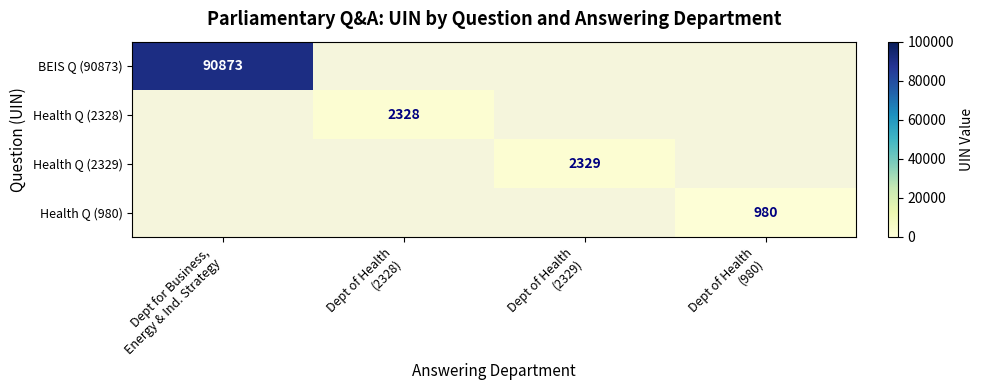

Which series has the largest range (max minus min)?

row_0